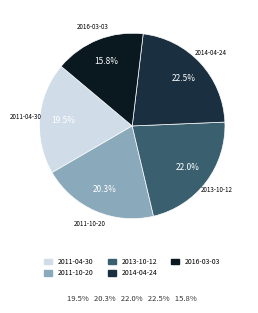

Approximately how many times larger is the value at 2011-04-30 compared to 2014-04-24?

0.9